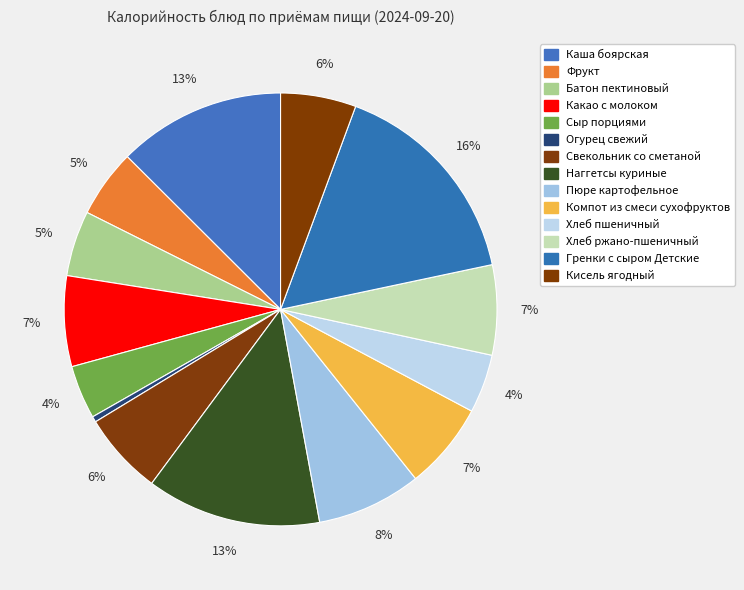

How many segments does this pie chart have?

14